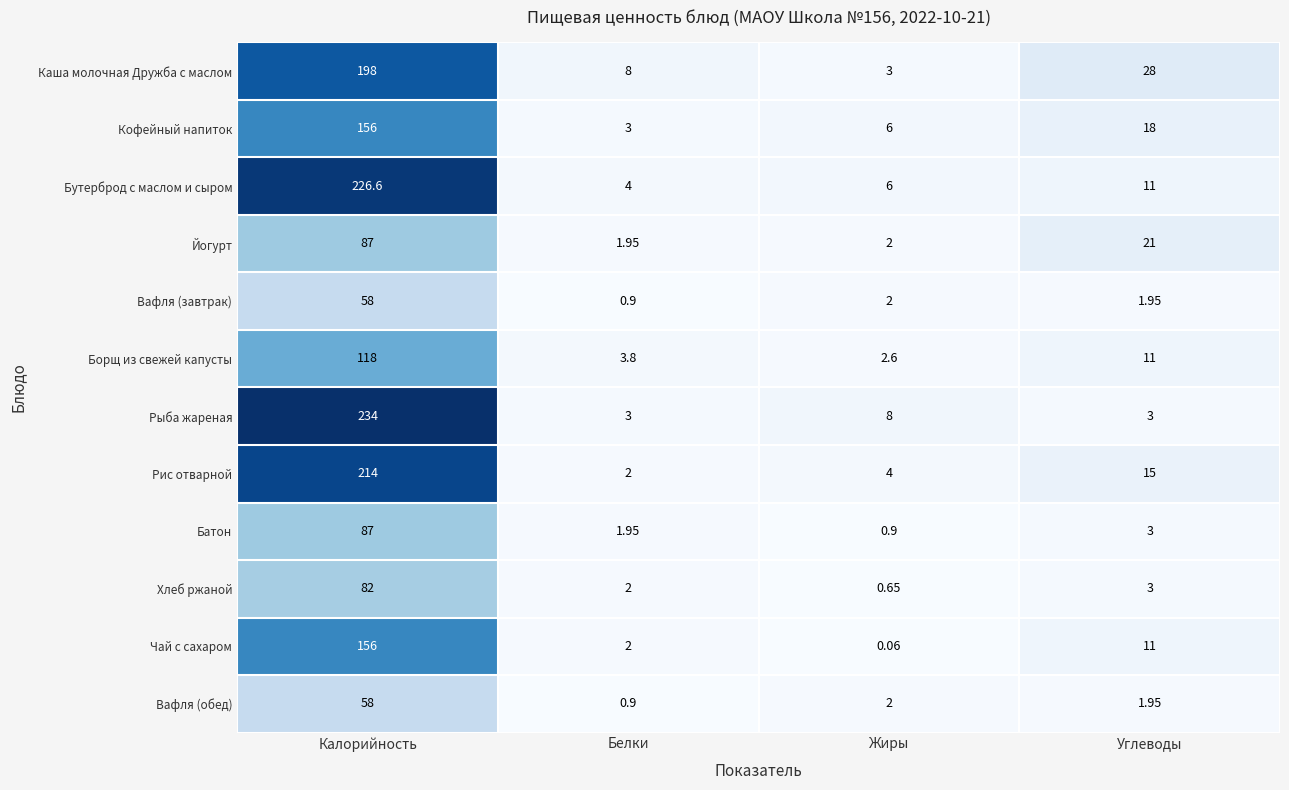

What is the difference between the highest and lowest values at Белки?

7.1